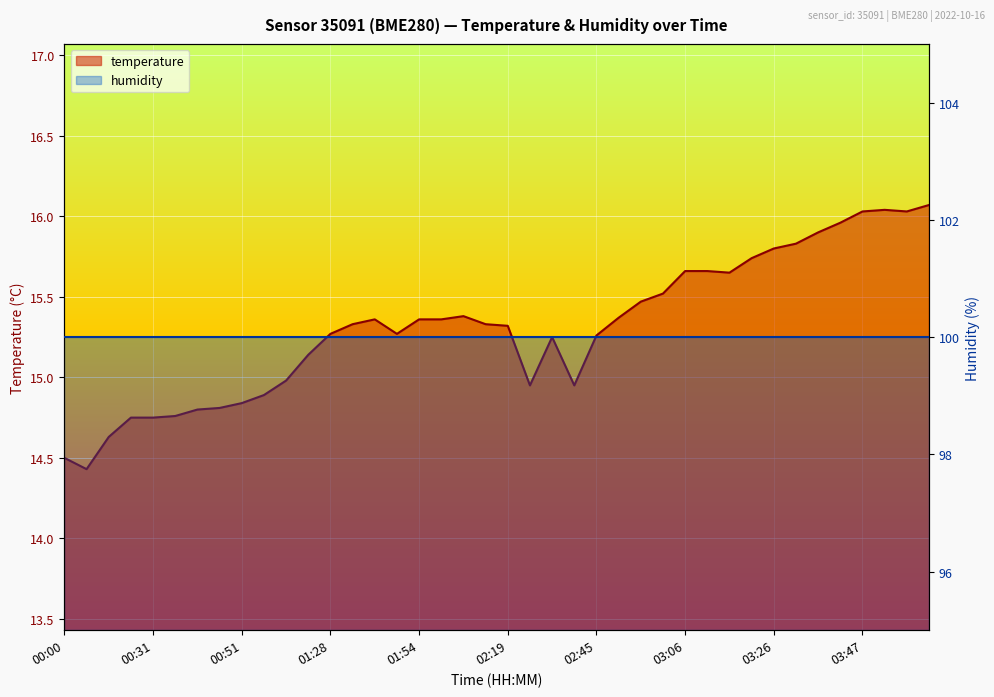

What is the smallest value displayed?

14.4